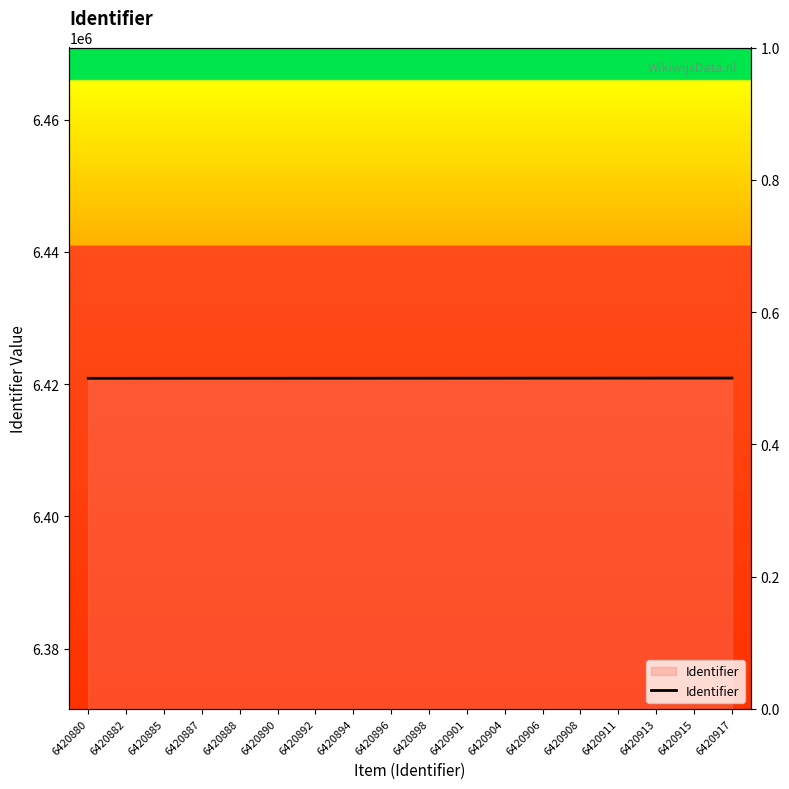

What is the sum of all values?

115576167